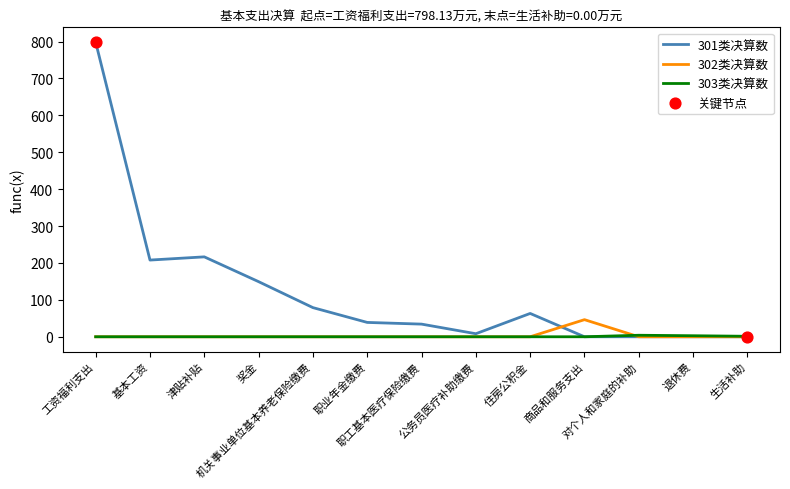

What is the maximum value for 302类决算数?

46.4